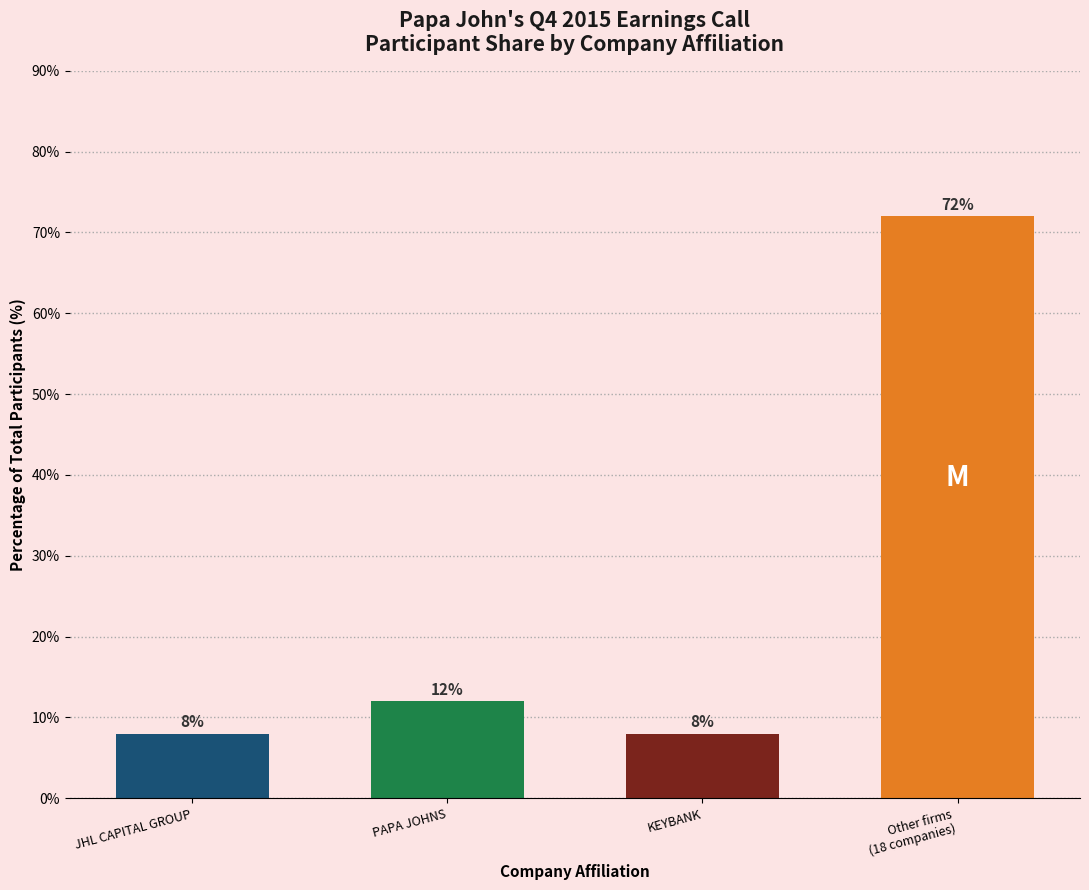

How many values are below 12?

2